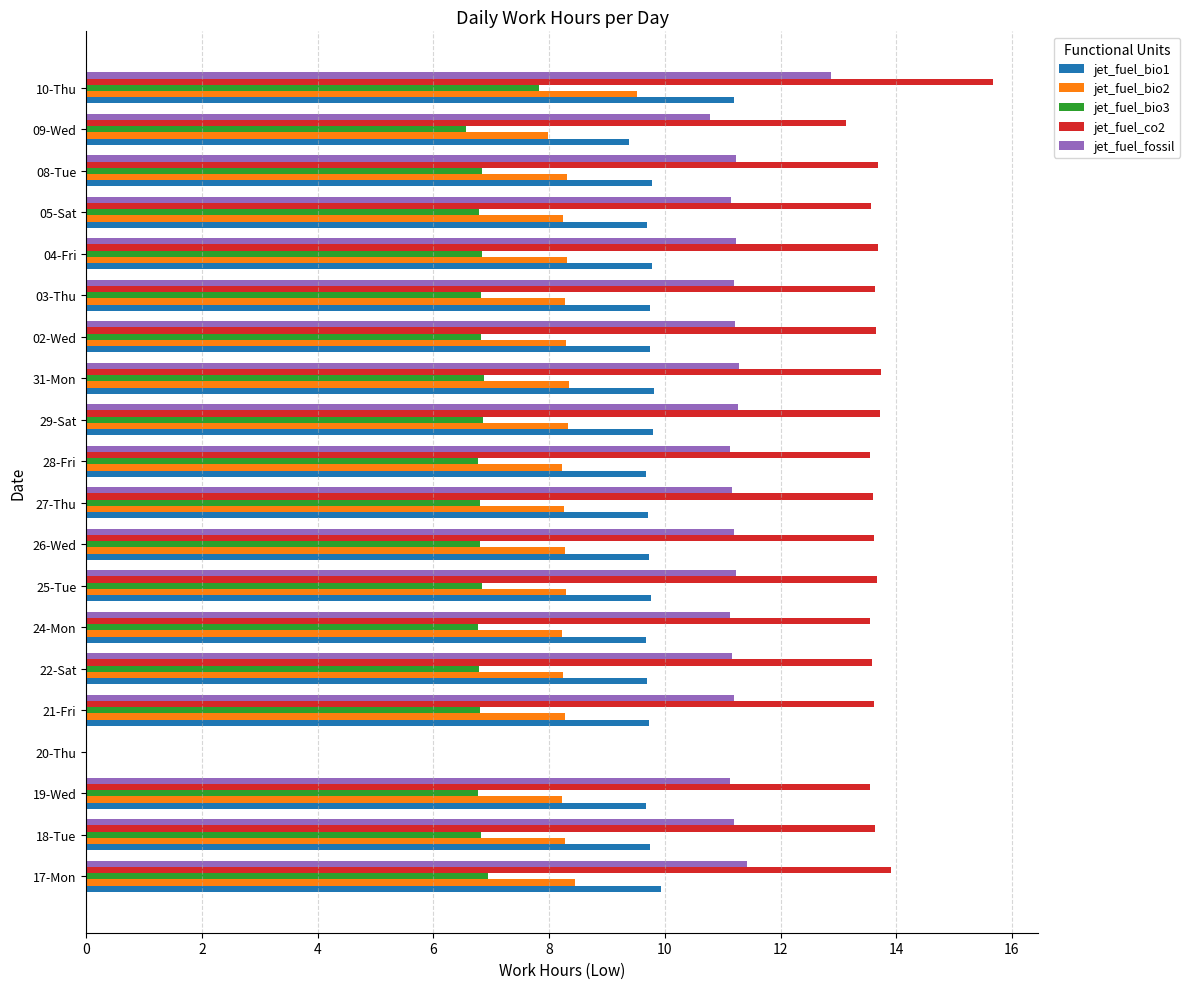

Which series has the largest total across all categories?

jet_fuel_co2